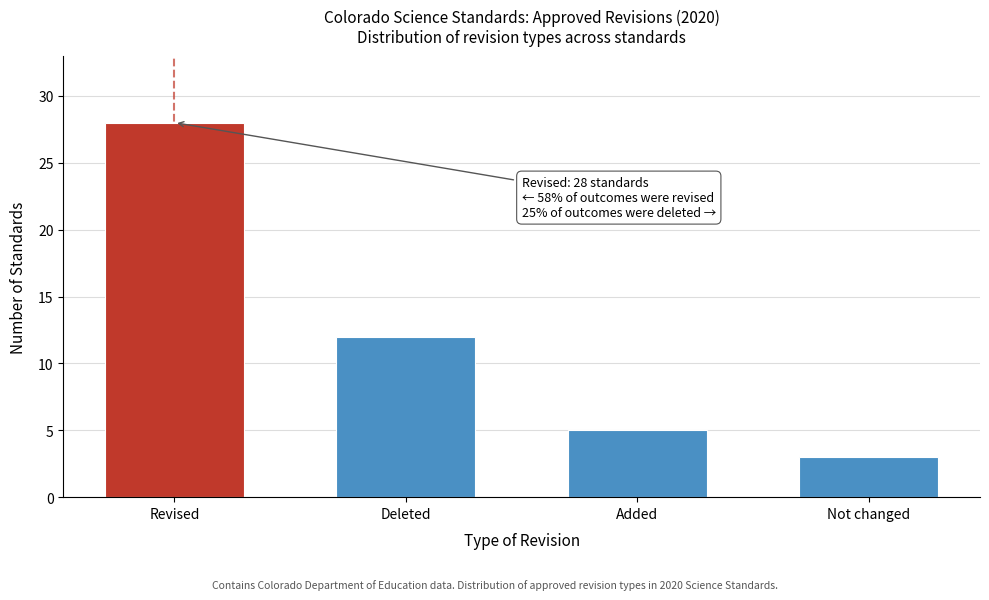

Reading right to left, what are all the values shown in this chart?

Not changed=3	Added=5	Deleted=12	Revised=28